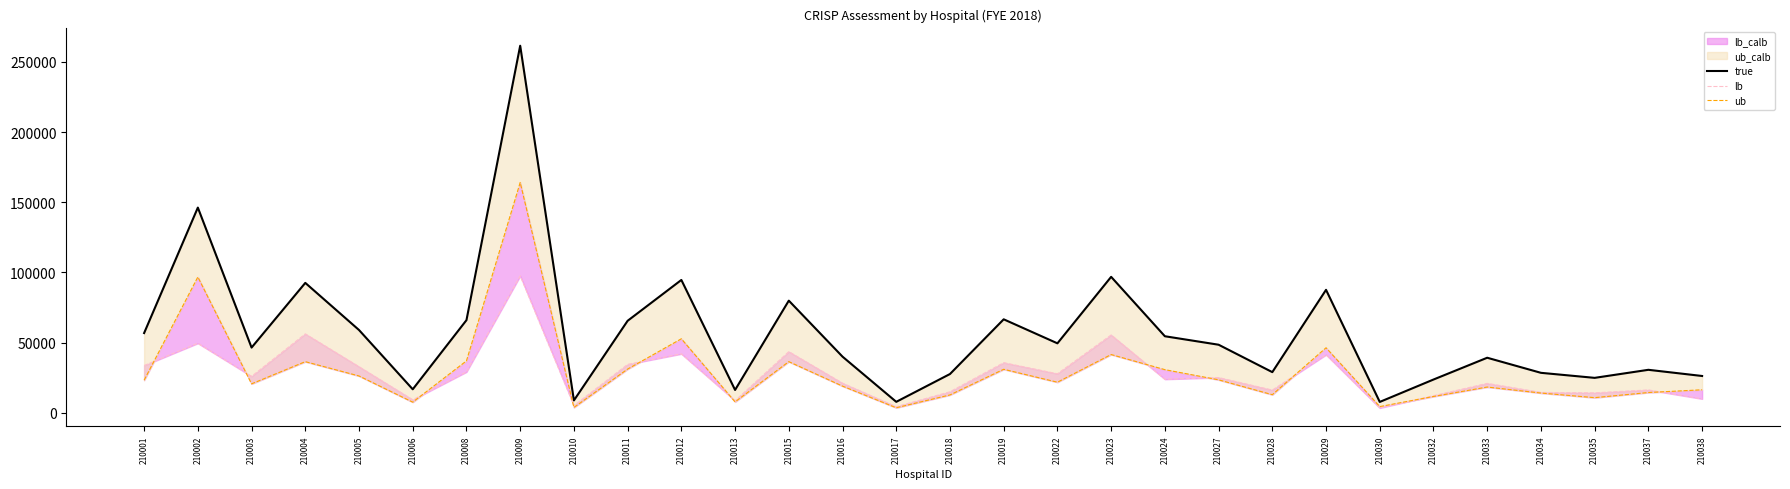

The true series shows 4075.3 at 210017. True or false?

False